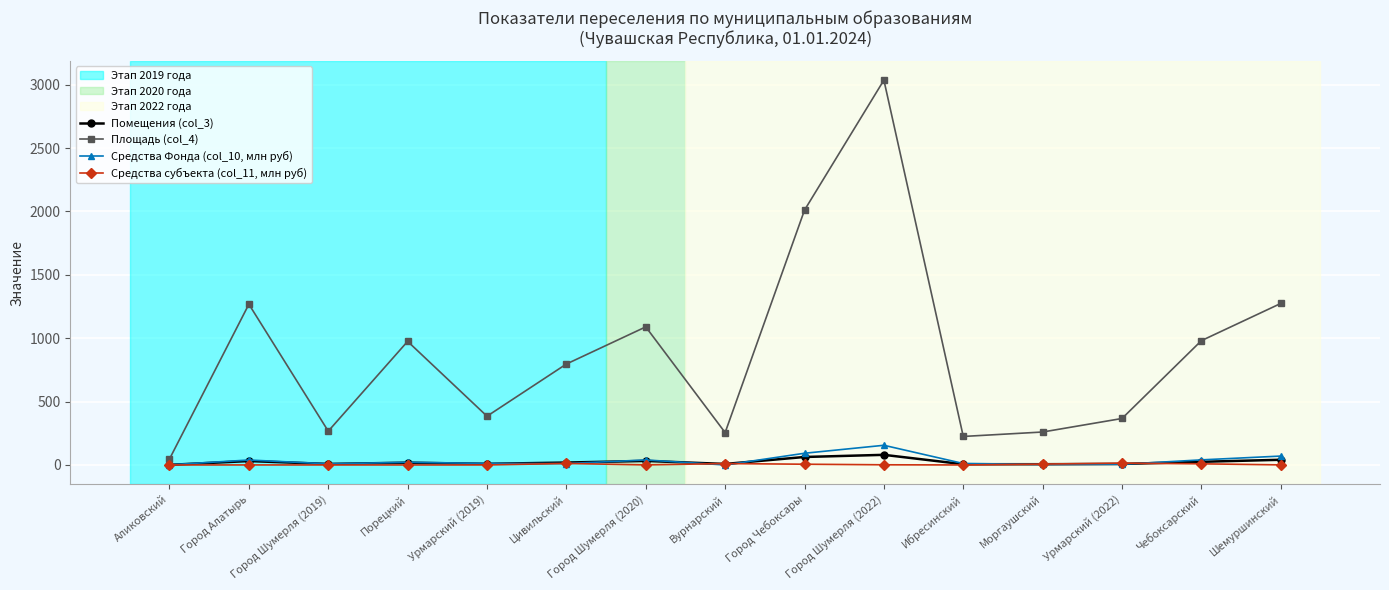

What is the label of the 12th point from the right?

Порецкий